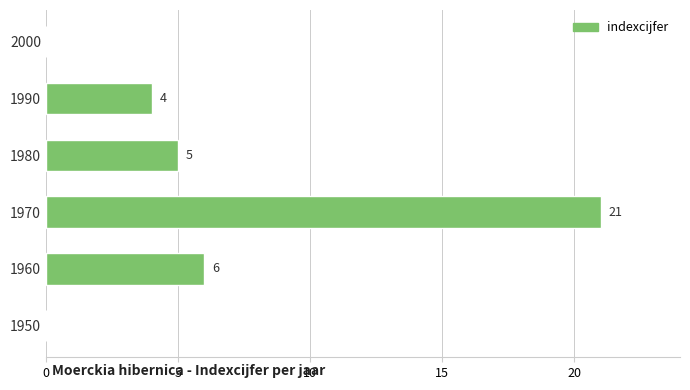

The chart shows a value of 33 at 1970. True or false?

False